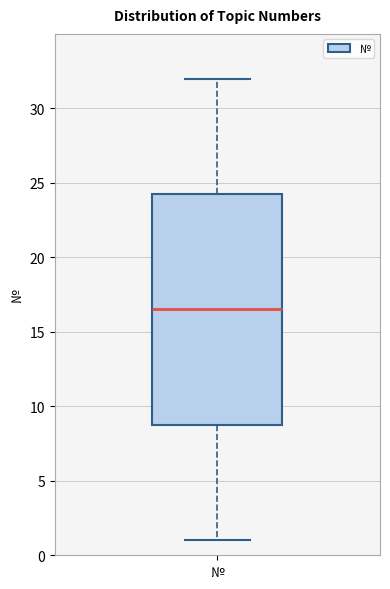

Read this box plot against the y-axis: the position of the median line, the range covered by the box, and the ends of both whiskers. The values are not printed on the chart, so give them approximately, as read against the axis.

median 16.5, box 9.0 to 24.5, whiskers 1.0 to 32.0